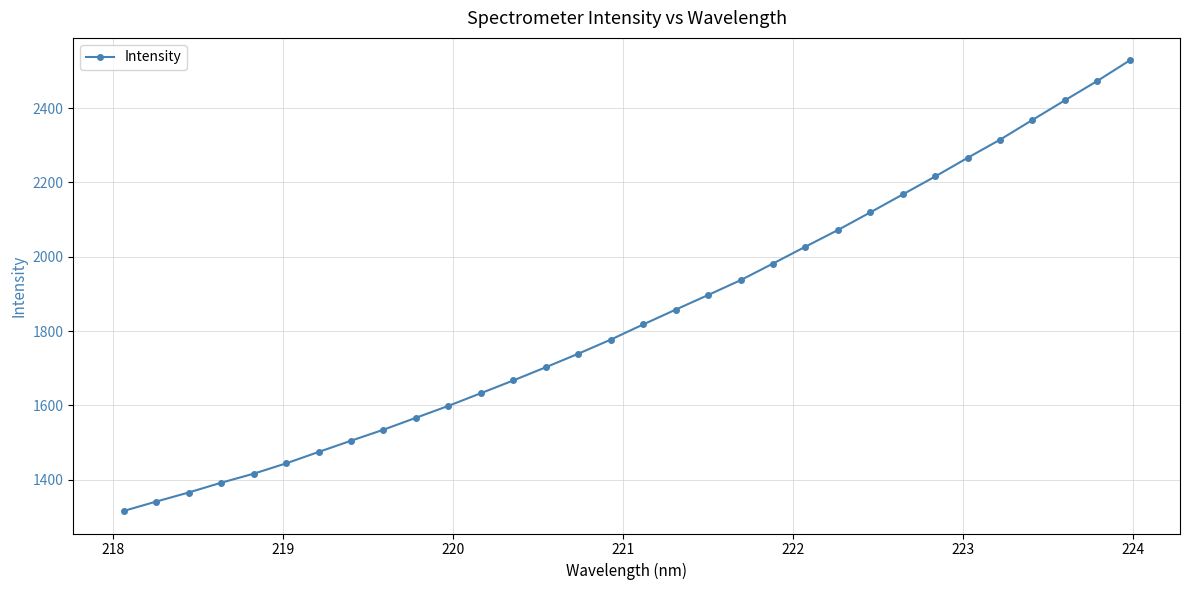

What is the average value?

1842.0